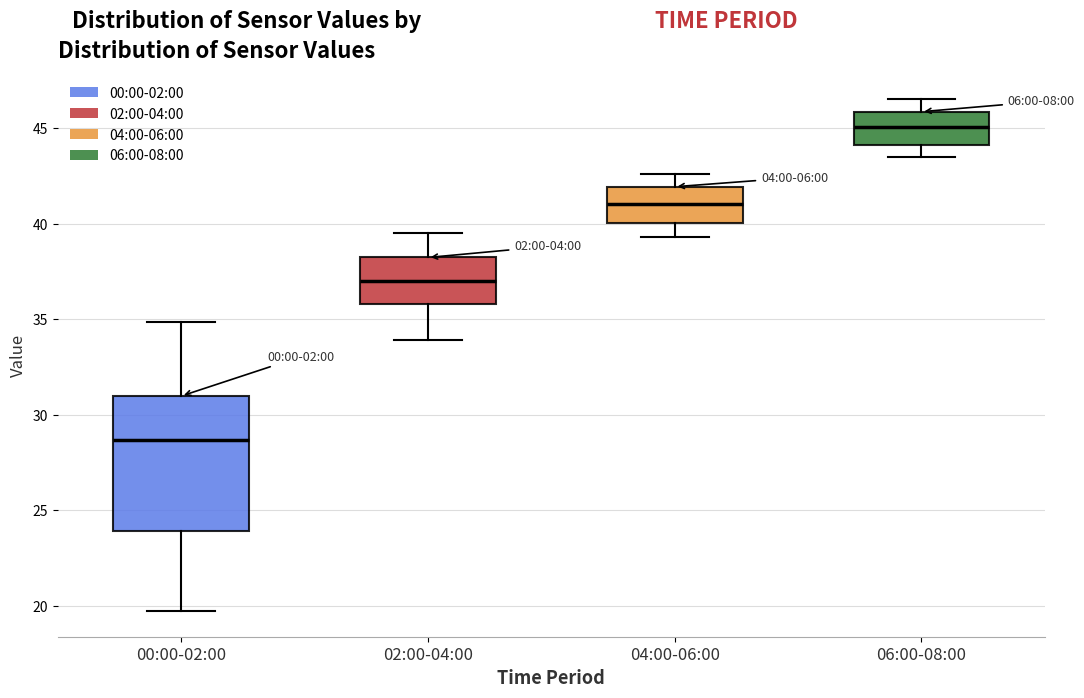

Reading left to right, read every box against the y-axis: the position of its median line, the range the box covers, and the ends of its whiskers. The values are not printed on the chart, so give them approximately, as read against the axis.

00:00-02:00: median 28.5, box 24.0 to 31.0, whiskers 19.5 to 35.0
02:00-04:00: median 37.0, box 36.0 to 38.0, whiskers 34.0 to 39.5
04:00-06:00: median 41.0, box 40.0 to 42.0, whiskers 39.5 to 42.5
06:00-08:00: median 45.0, box 44.0 to 46.0, whiskers 43.5 to 46.5